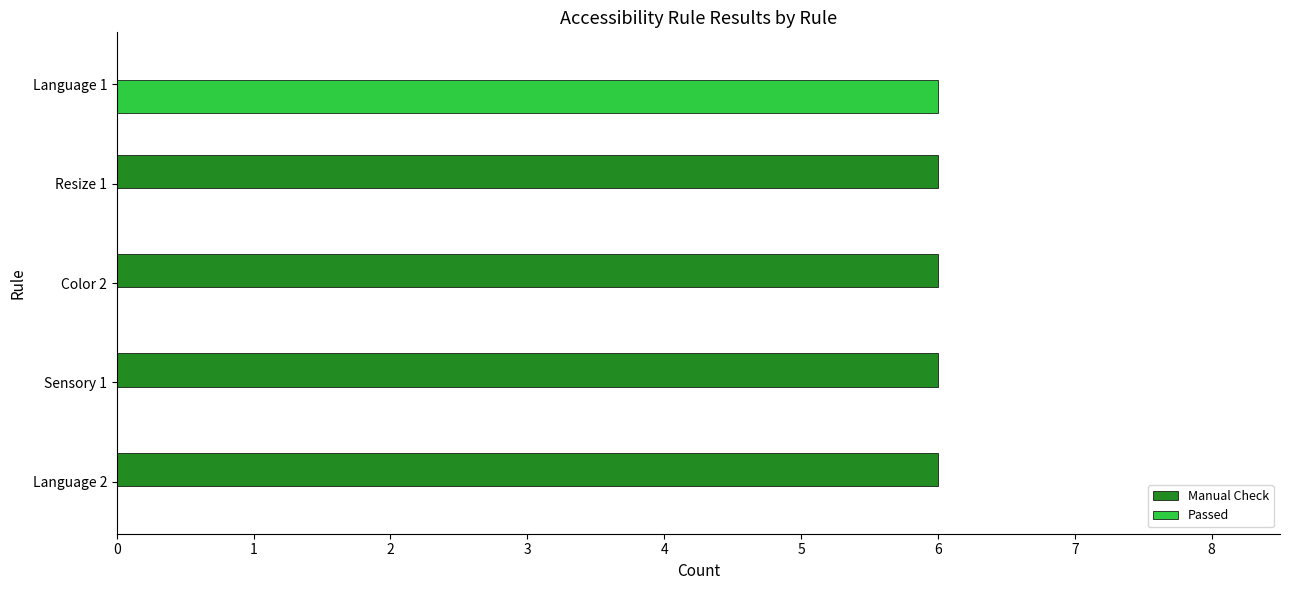

The Manual Check series shows 9 at Resize 1. True or false?

False